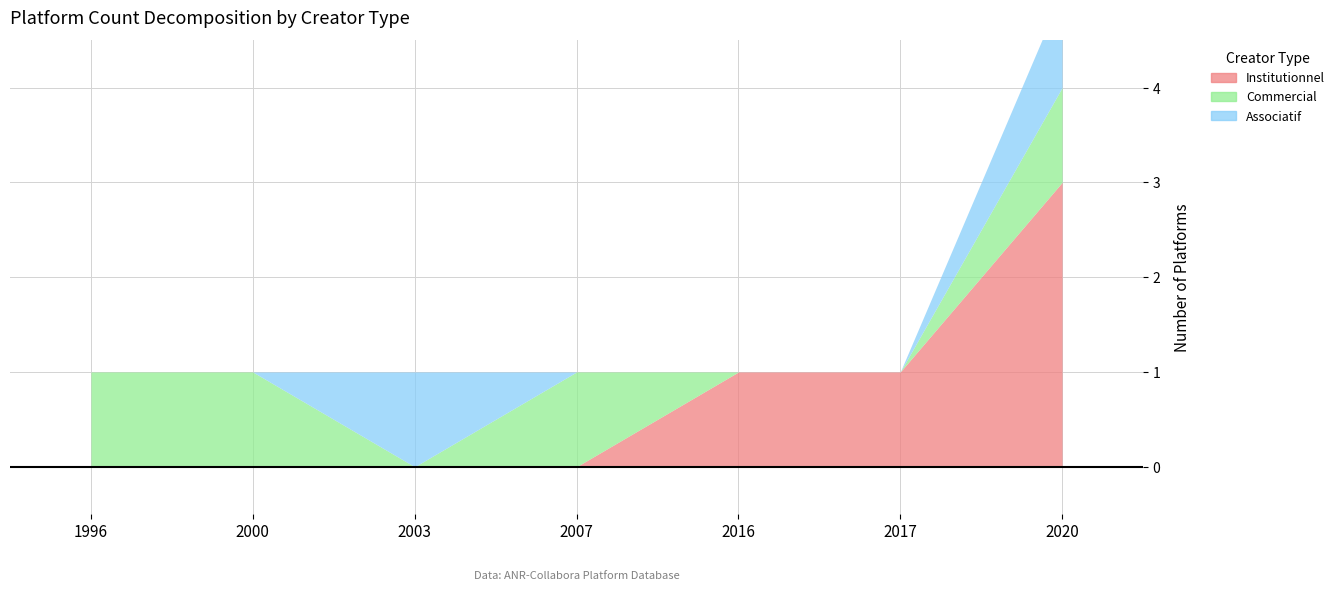

At 2020, list the series in order from smallest to largest.

Commercial, Associatif, Institutionnel